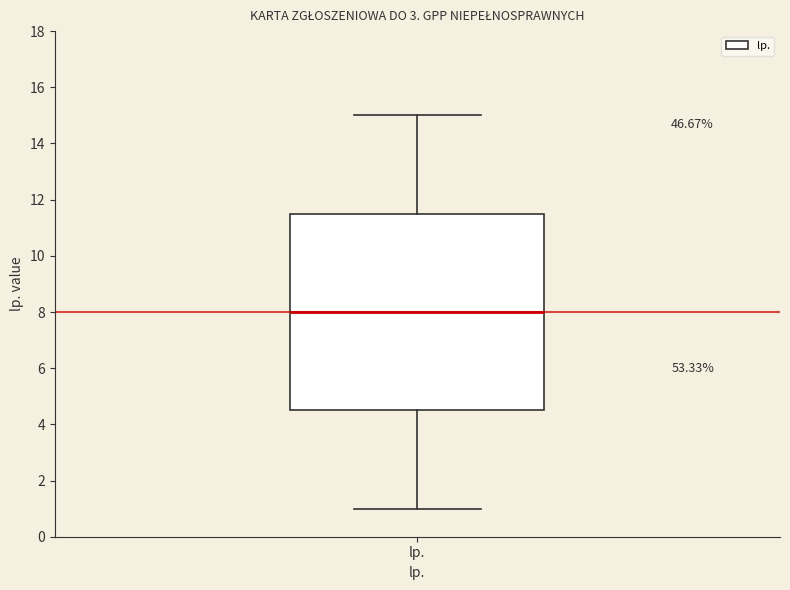

Transcribe this box plot: give where the median line is, the range the box spans, and where the two whiskers end, as read against the y-axis. The values are not printed on the chart, so give them approximately, as read against the axis.

median 8.0, box 4.6 to 11.6, whiskers 1.0 to 15.0